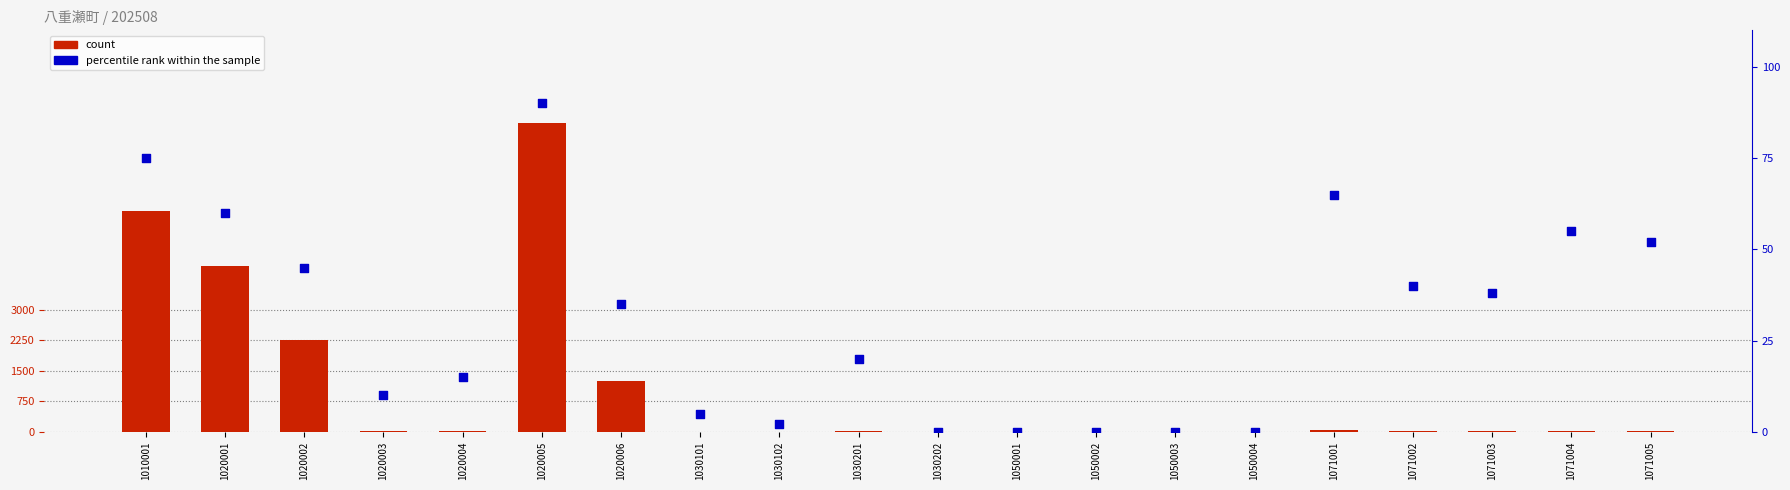

Which series has the largest total across all categories?

count